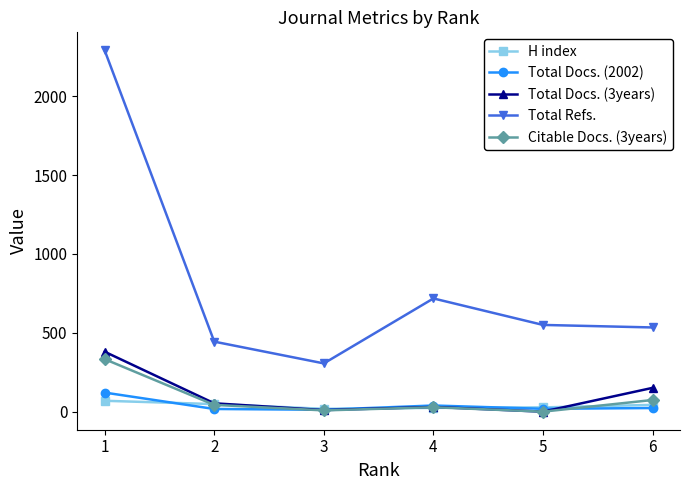

Which category has the highest value in the Total Docs. (2002) series?

1